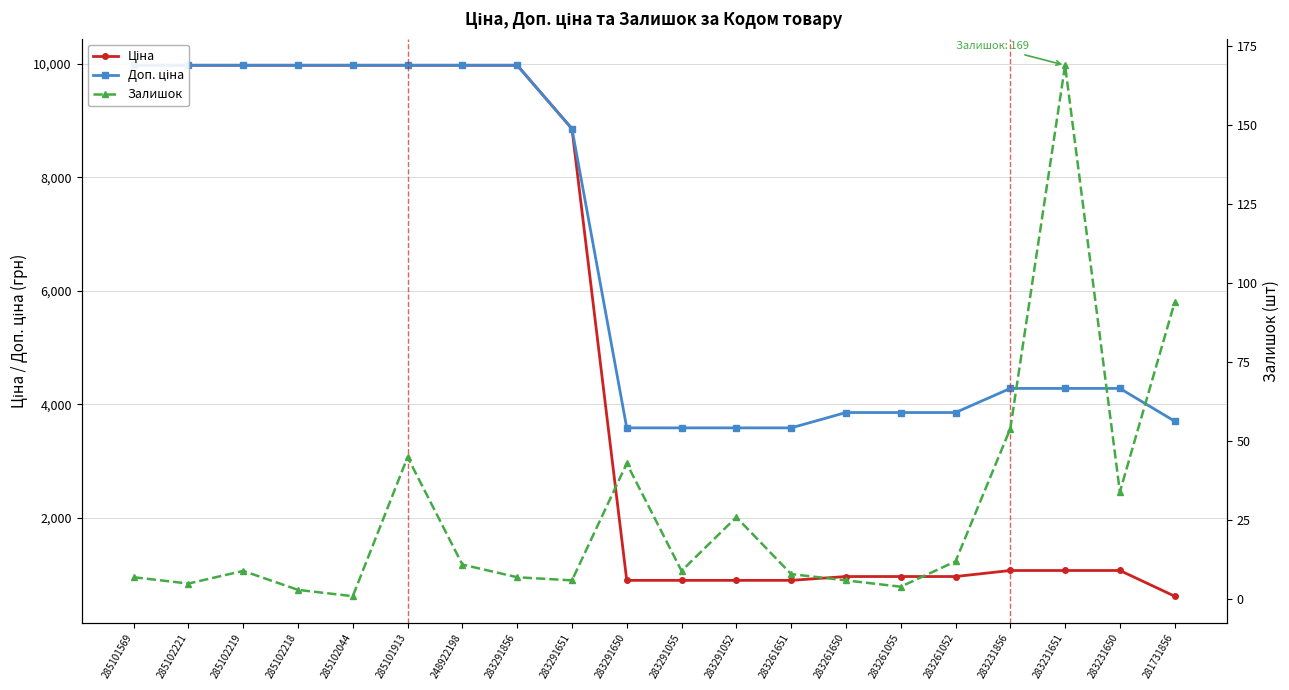

At which label is Ціна closest to 5295?

283291651